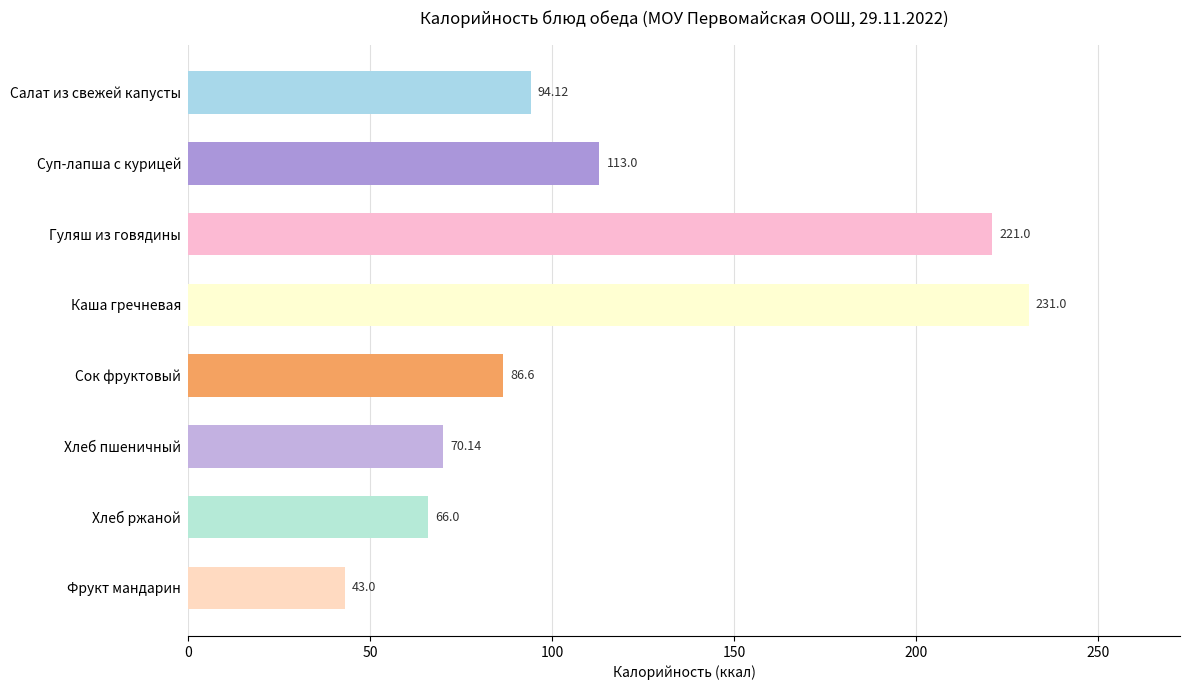

List the labels in order of value, largest first.

Каша гречневая, Гуляш из говядины, Суп-лапша с курицей, Салат из свежей капусты, Сок фруктовый, Хлеб пшеничный, Хлеб ржаной, Фрукт мандарин